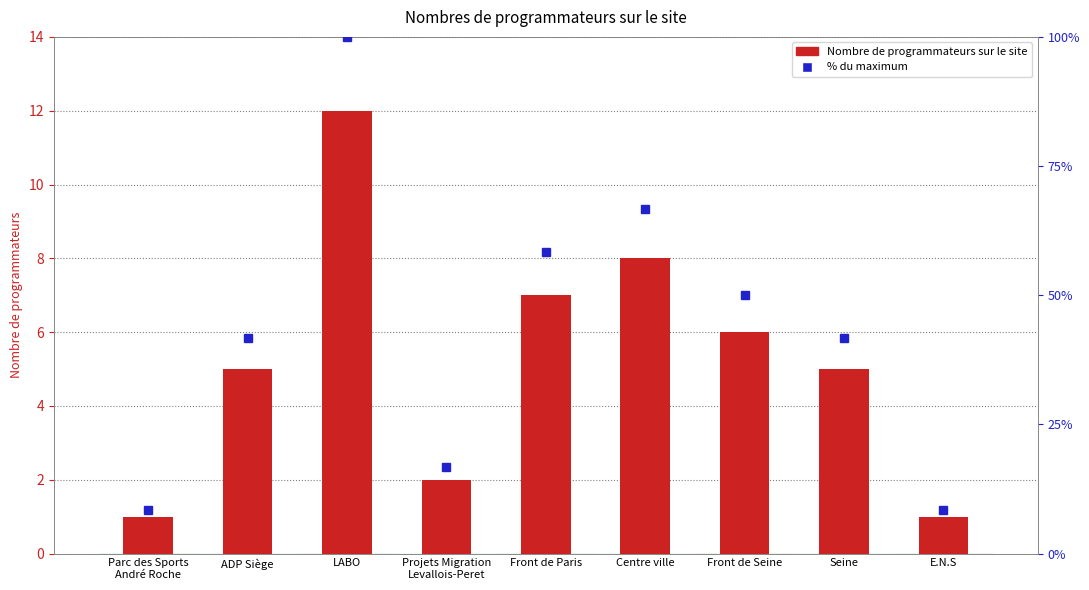

Where does the % of max within site series first go above 41?

ADP Siège